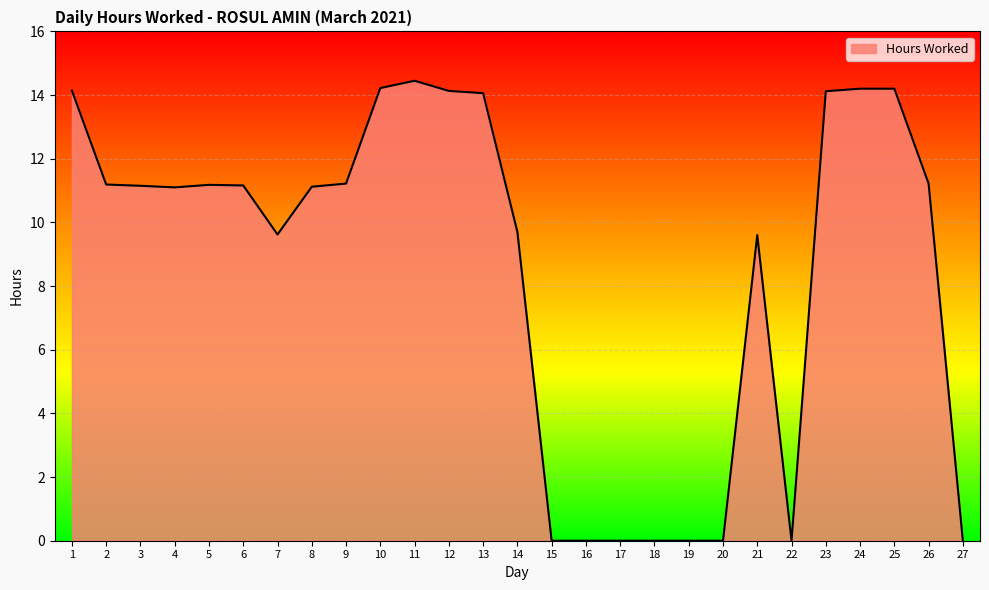

How many values are below 11?

11